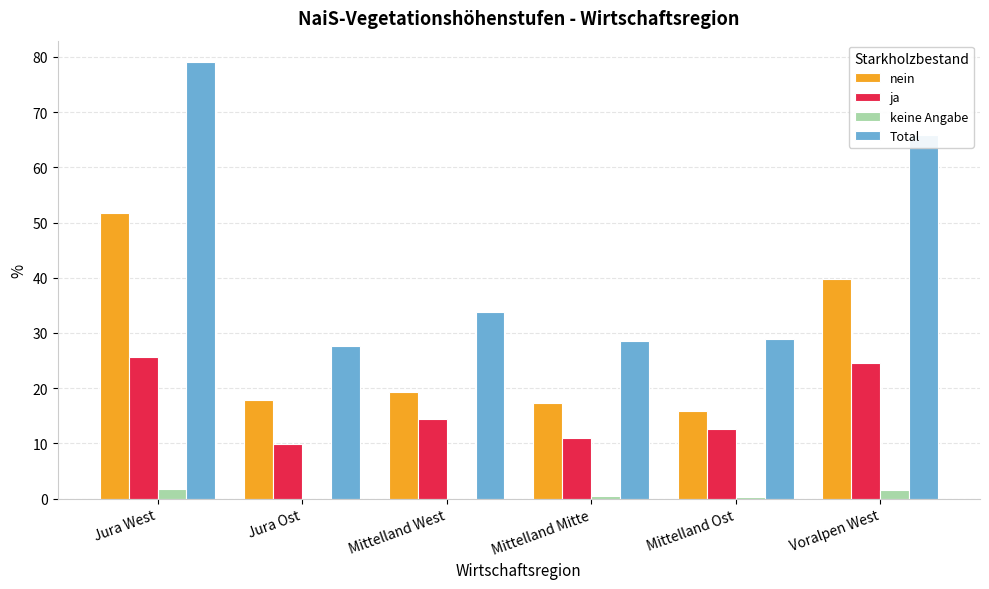

Is it true that ja equals 9.8 at Jura Ost?

True